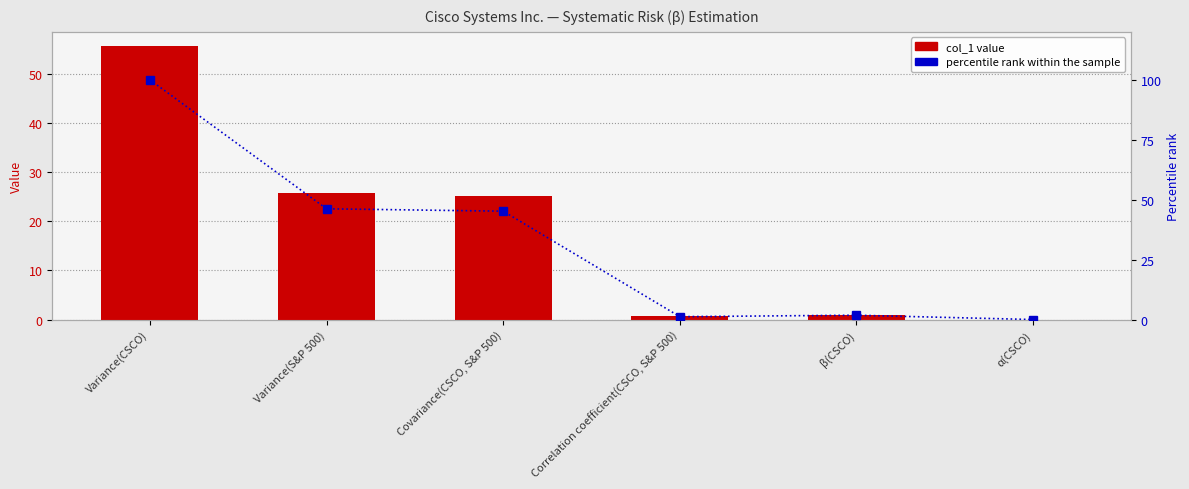

What are all the series names shown in the legend?

col_1, percentile rank within the sample